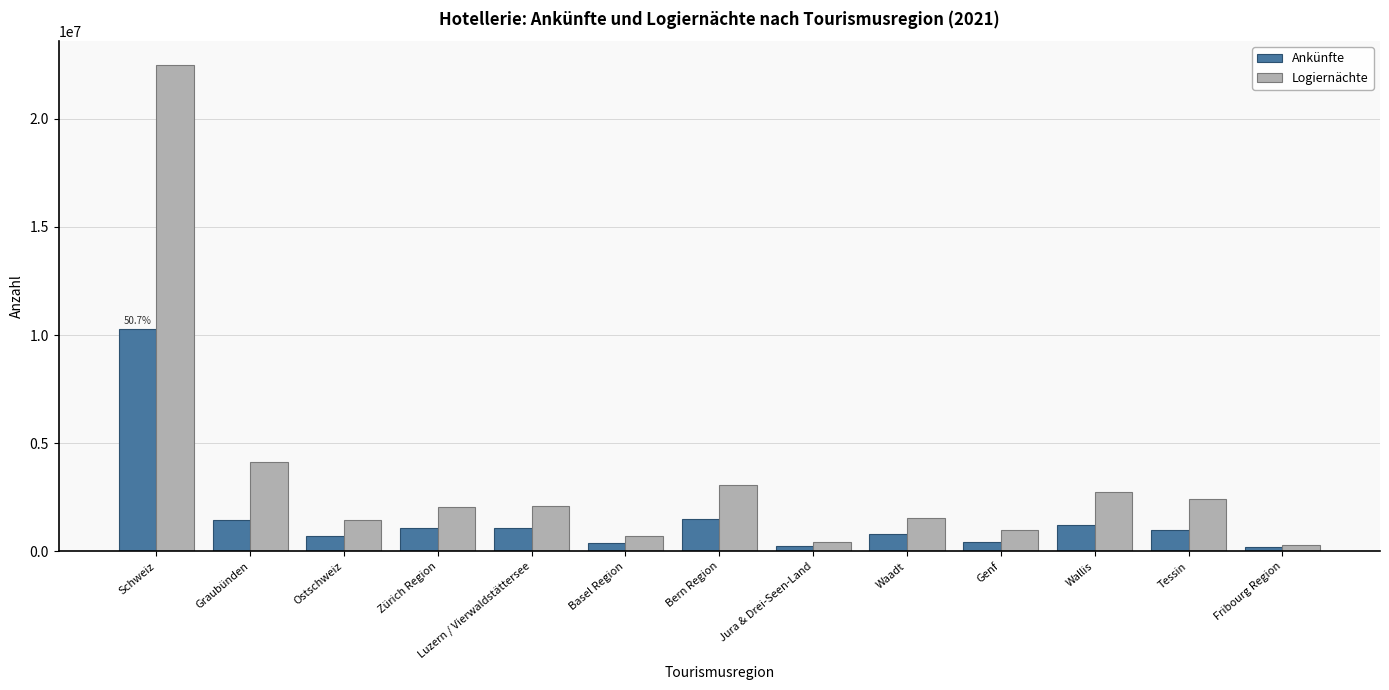

Which category has the highest value across all series?

Schweiz